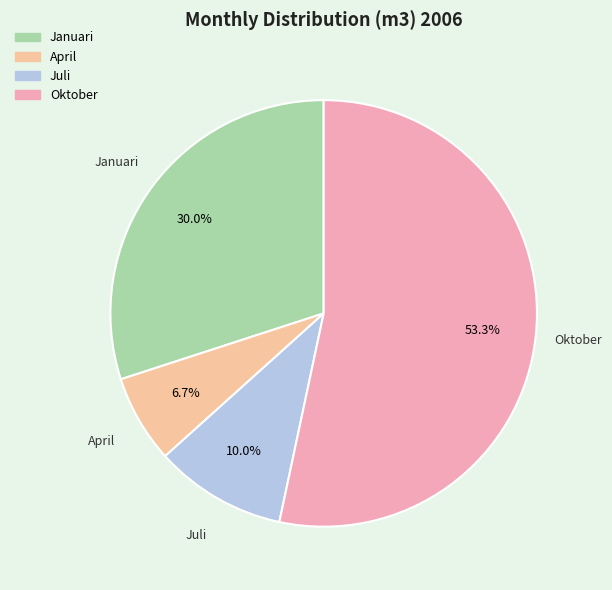

Count the number of slices in the pie.

4